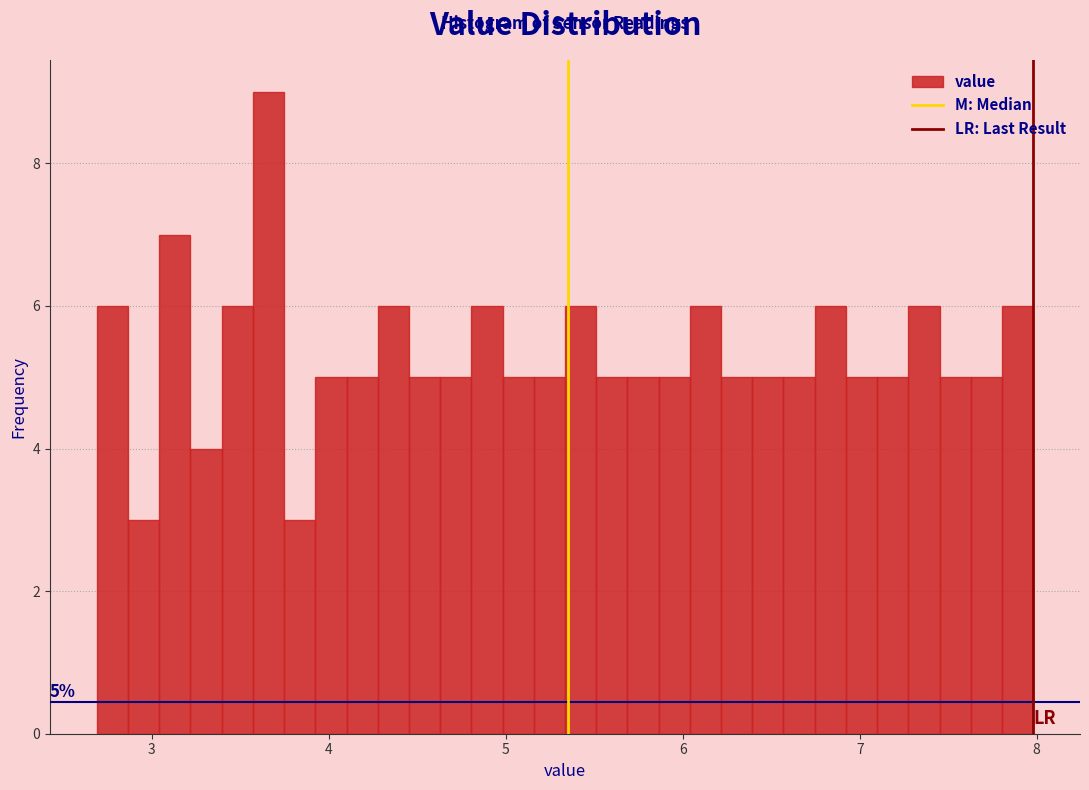

Around what value on the x-axis is the tallest bar? Give the approximate position of its centre, as read against the axis.

3.7